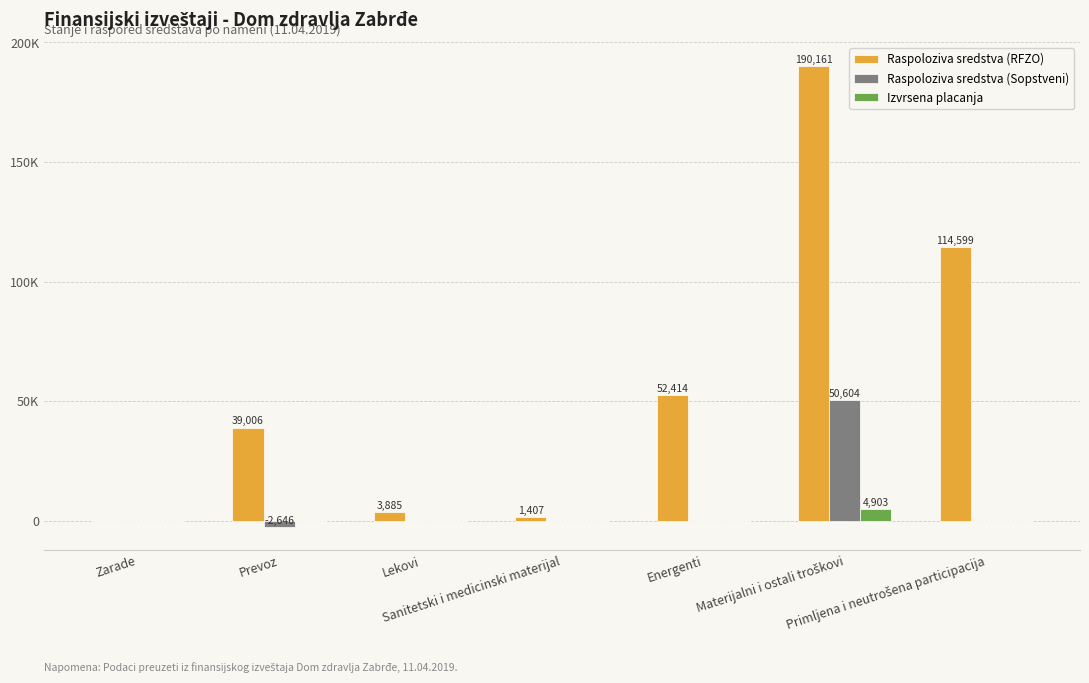

At which label is Raspoloziva sredstva (RFZO) closest to 95080?

Primljena i neutrošena participacija